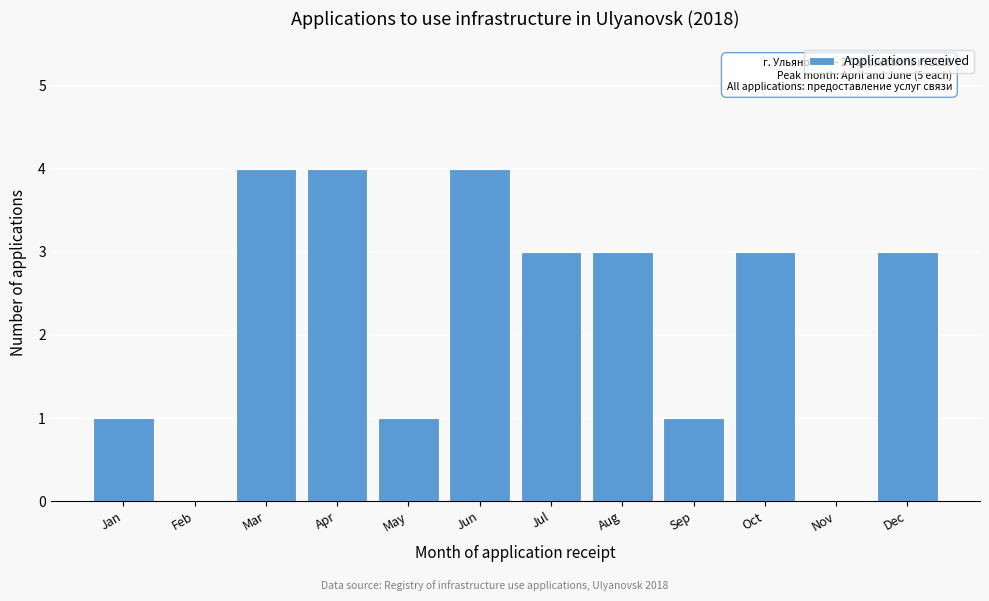

Reading right to left, extract all data points from this chart.

Dec=3	Nov=0	Oct=3	Sep=1	Aug=3	Jul=3	Jun=4	May=1	Apr=4	Mar=4	Feb=0	Jan=1